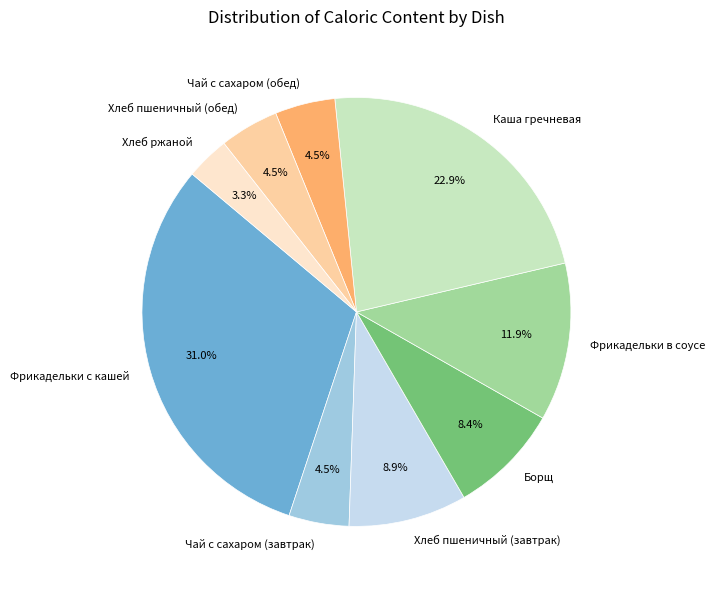

Which slice is the smallest?

Хлеб ржаной